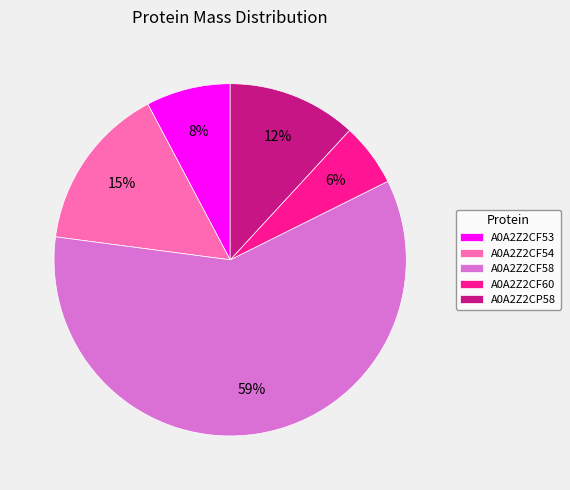

Combined, do A0A2Z2CP58 and A0A2Z2CF60 account for over 50%?

No